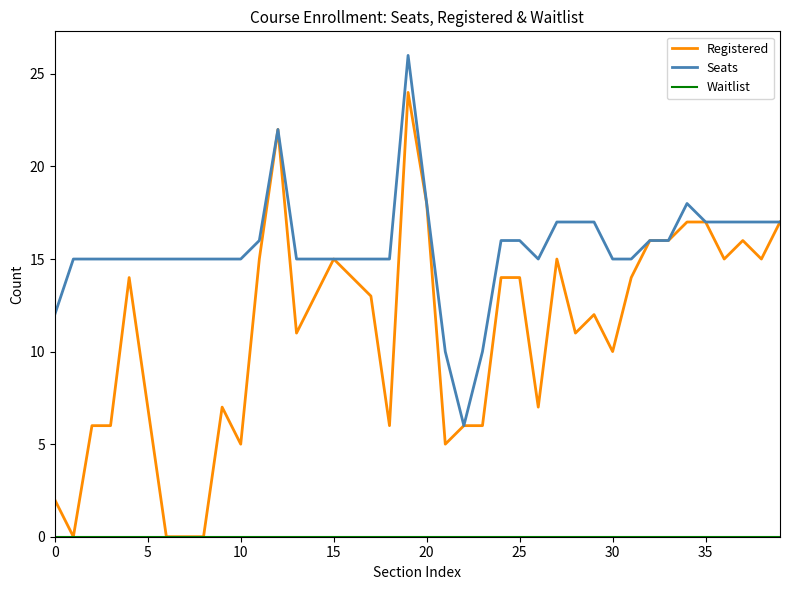

Which series has the largest range (max minus min)?

Registered